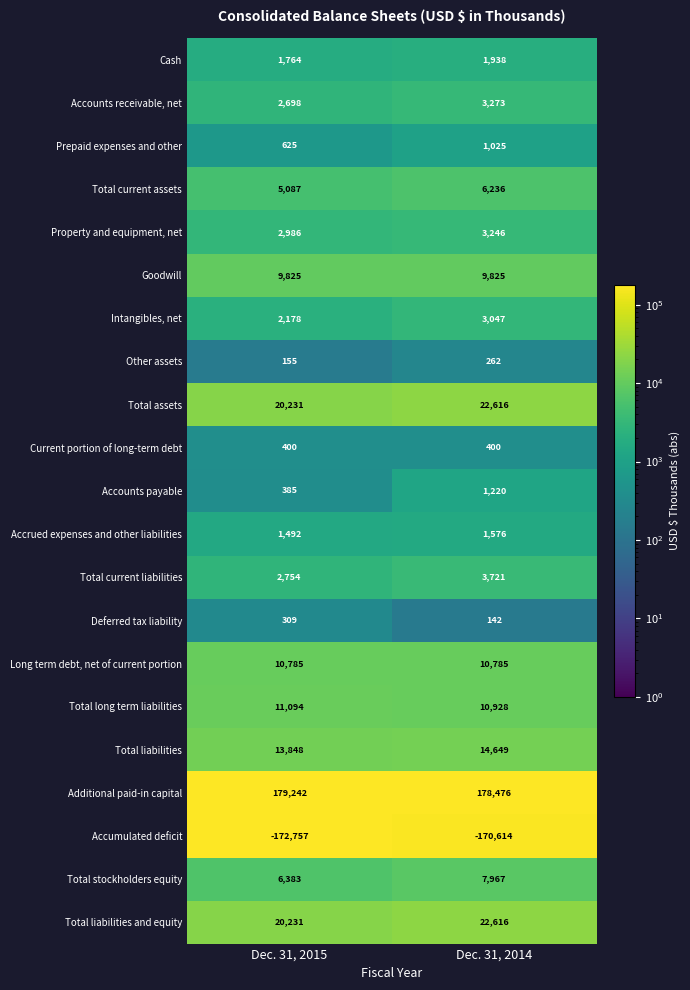

What is the minimum value shown in the chart?

-172757